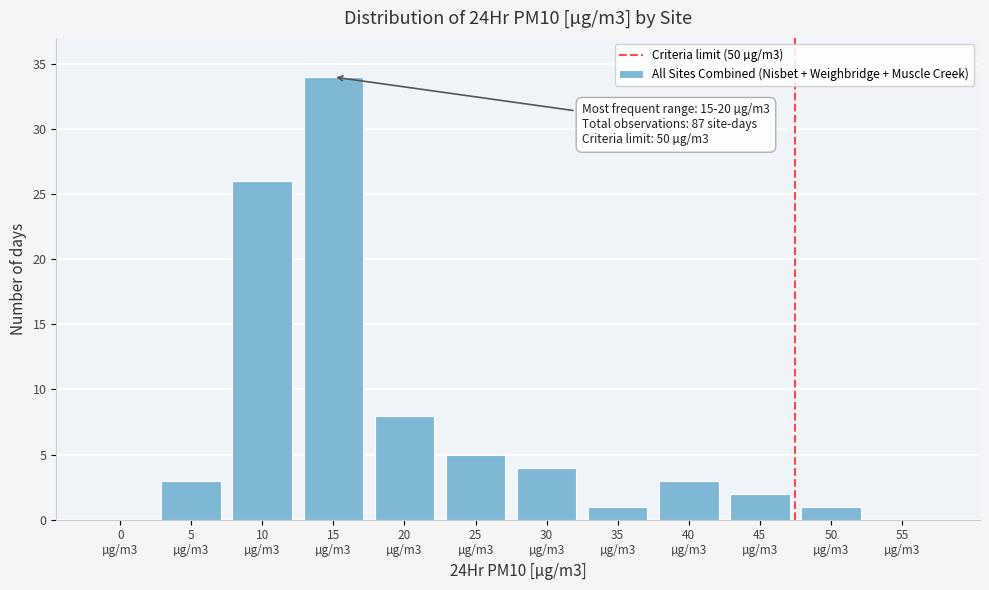

What is the maximum value shown in the chart?

34